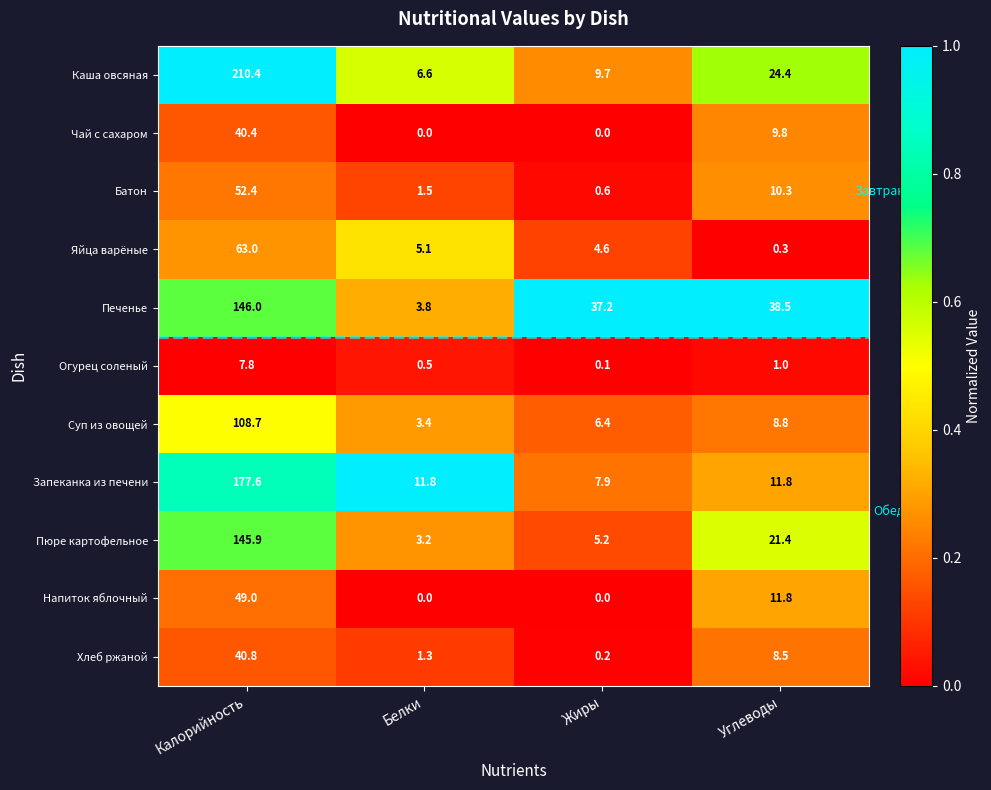

Which series has the largest total across all categories?

Каша овсяная